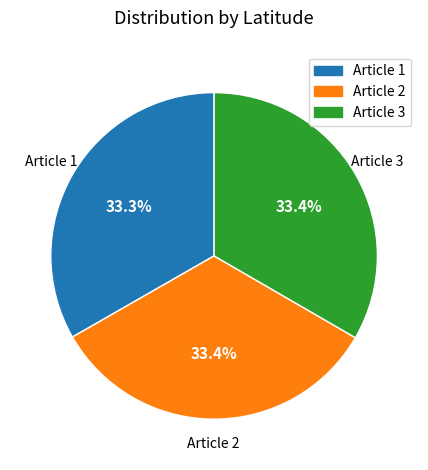

Does any single category account for the majority?

No